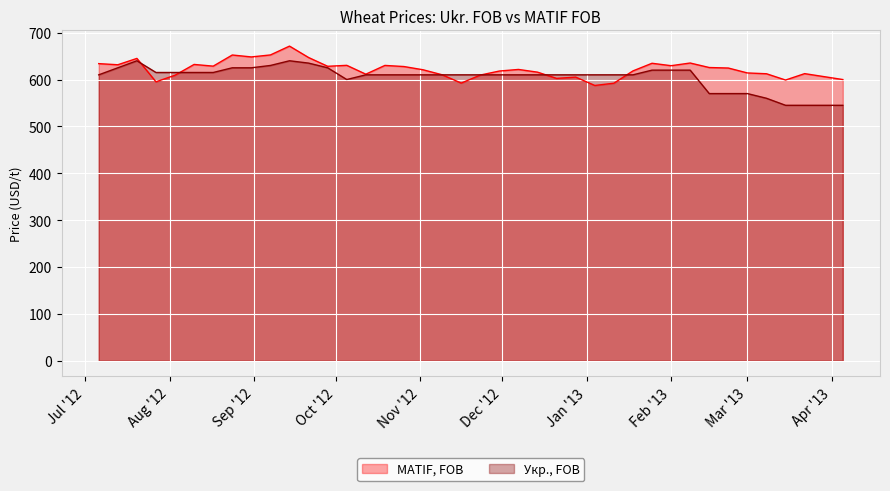

The value of MATIF, FOB at 2012-11-23 is 609.5. True or false?

True